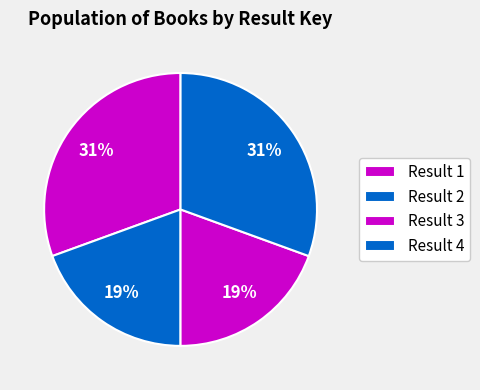

To the nearest percent, what percentage of the pie is Result 3?

19%